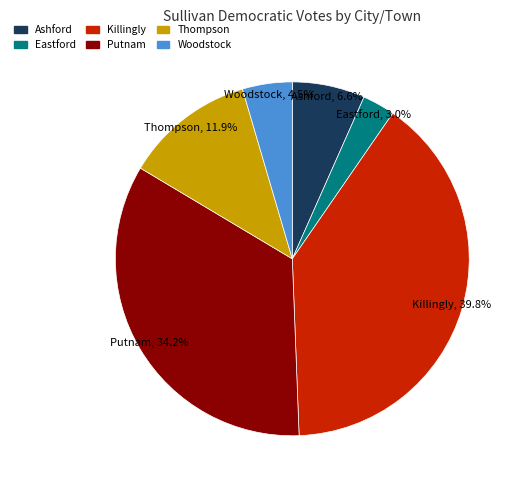

How many slices are in this pie chart?

6